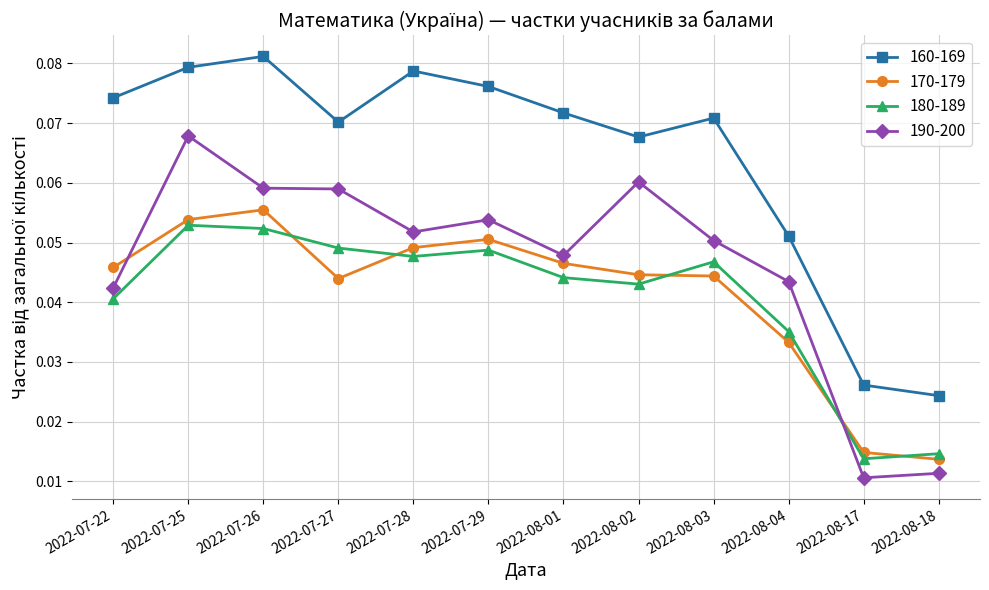

Rank the series at 2022-07-26 from highest to lowest value.

160-169, 190-200, 170-179, 180-189